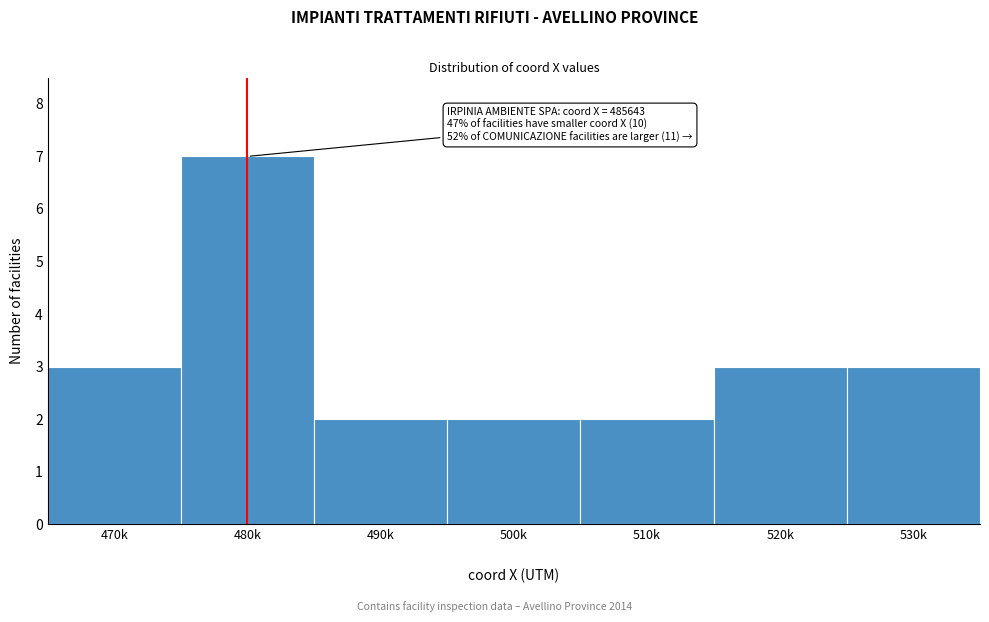

Reading left to right, what are all the values shown in this chart?

3	7	2	2	2	3	3